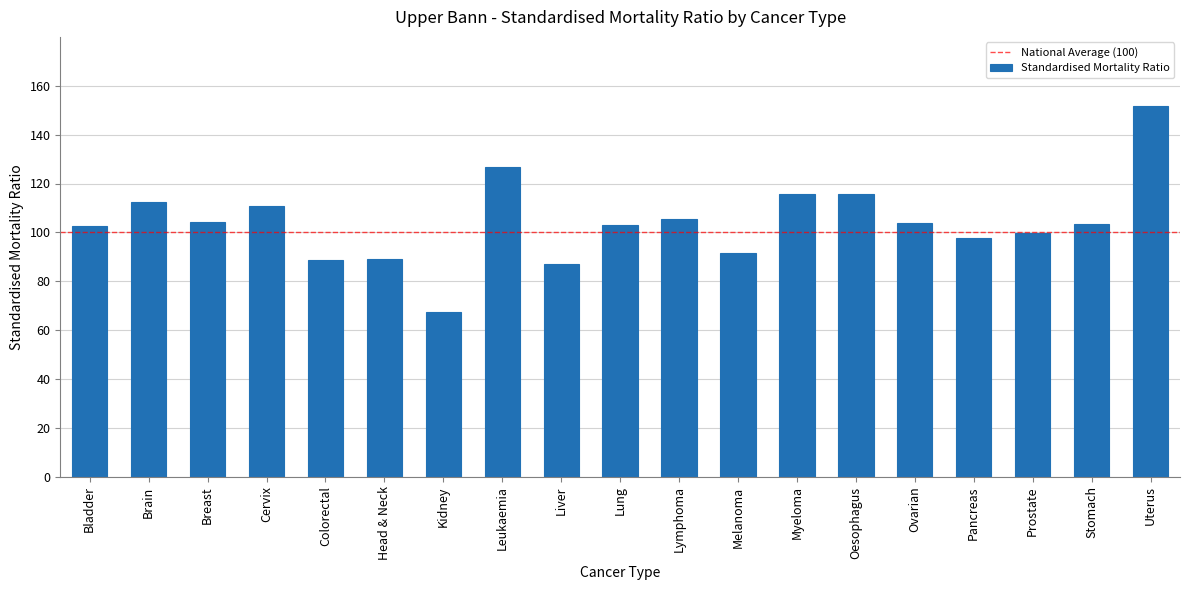

What is the label of the 9th bar from the left?

Liver